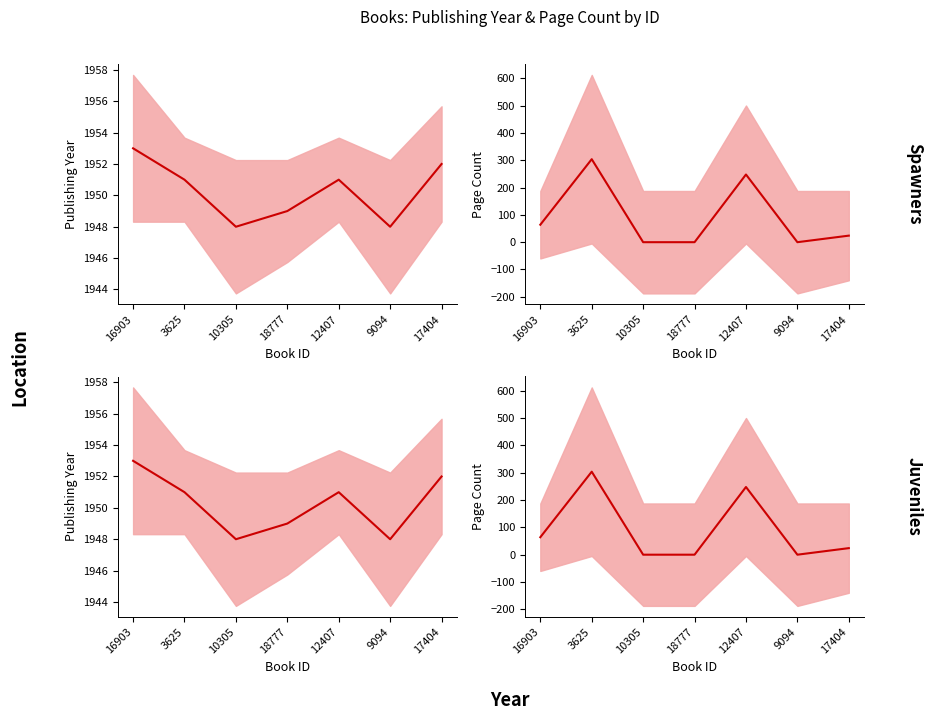

True or false: Page Count and Publishing Year intersect in this chart.

False